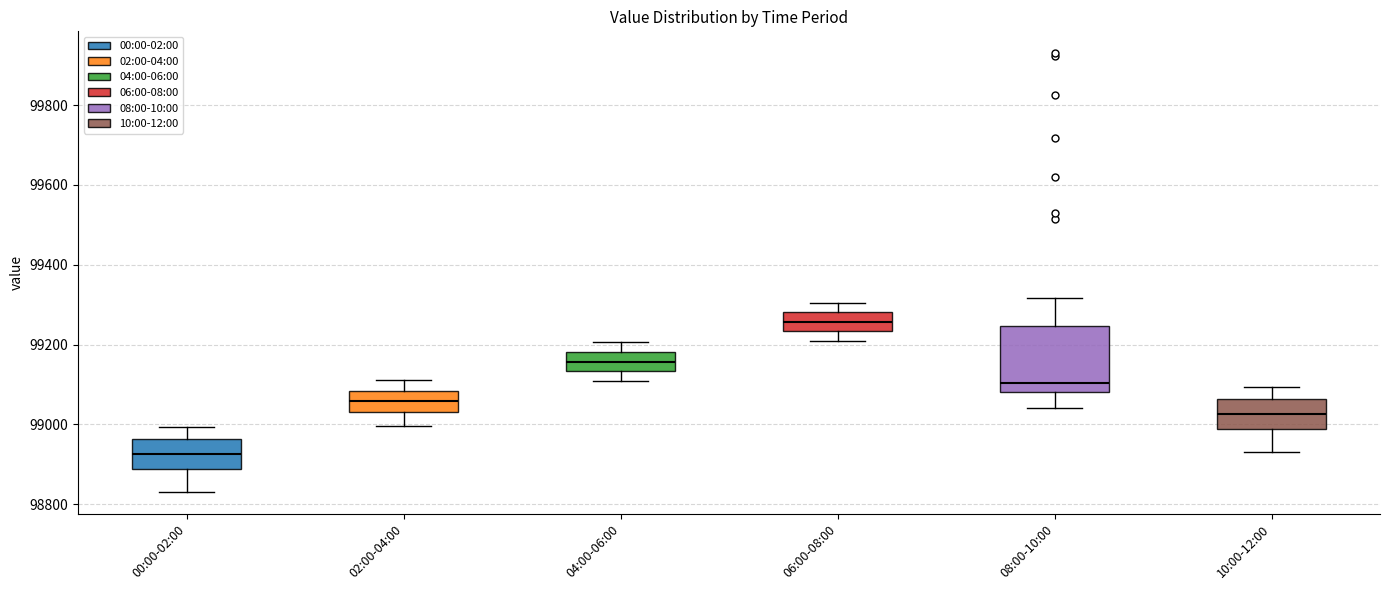

Which box has the lowest median line?

00:00-02:00